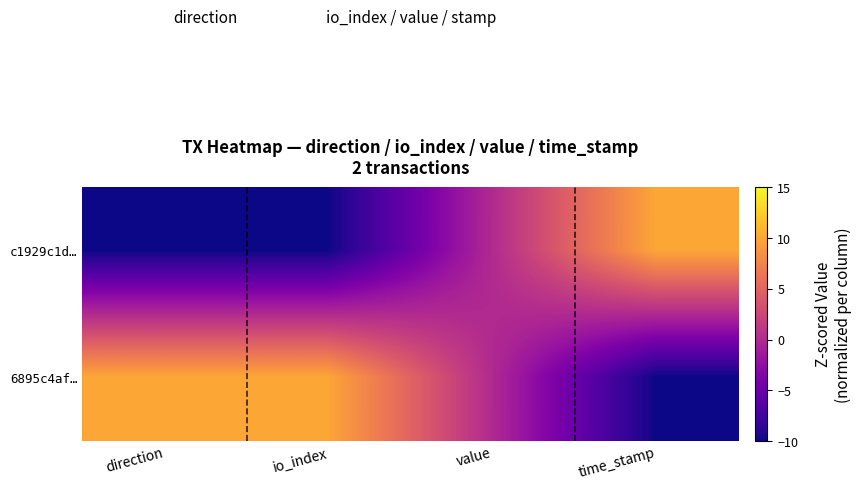

Reading right to left, list all the values displayed in this chart.

c1929c1d…: time_stamp=10	value=0	io_index=-10	direction=-10
6895c4af…: time_stamp=-10	value=0	io_index=10	direction=10